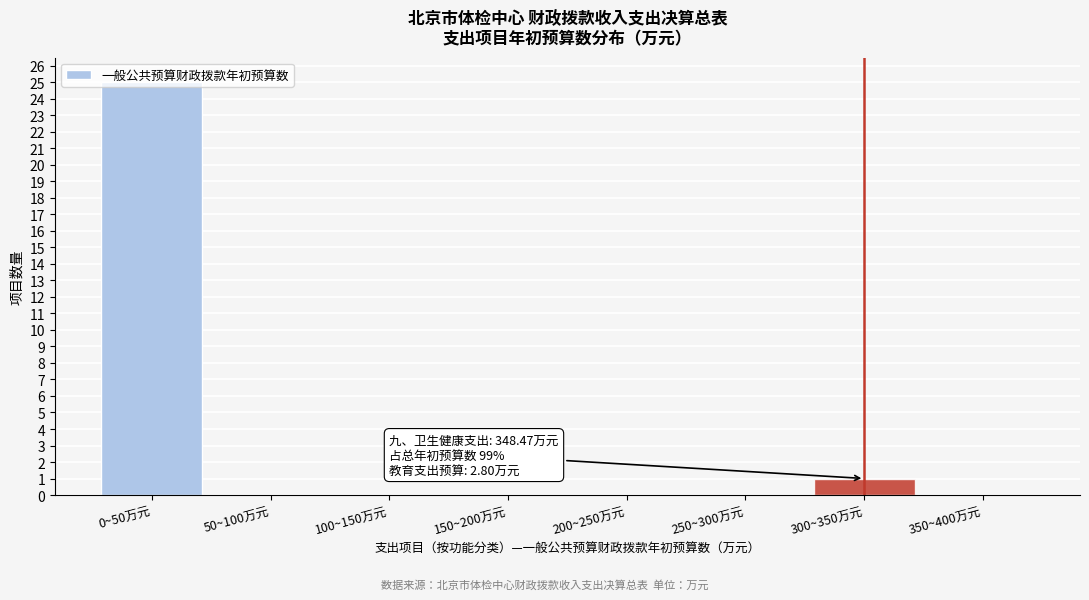

Is it true that the value at 0~50万元 is 40?

False